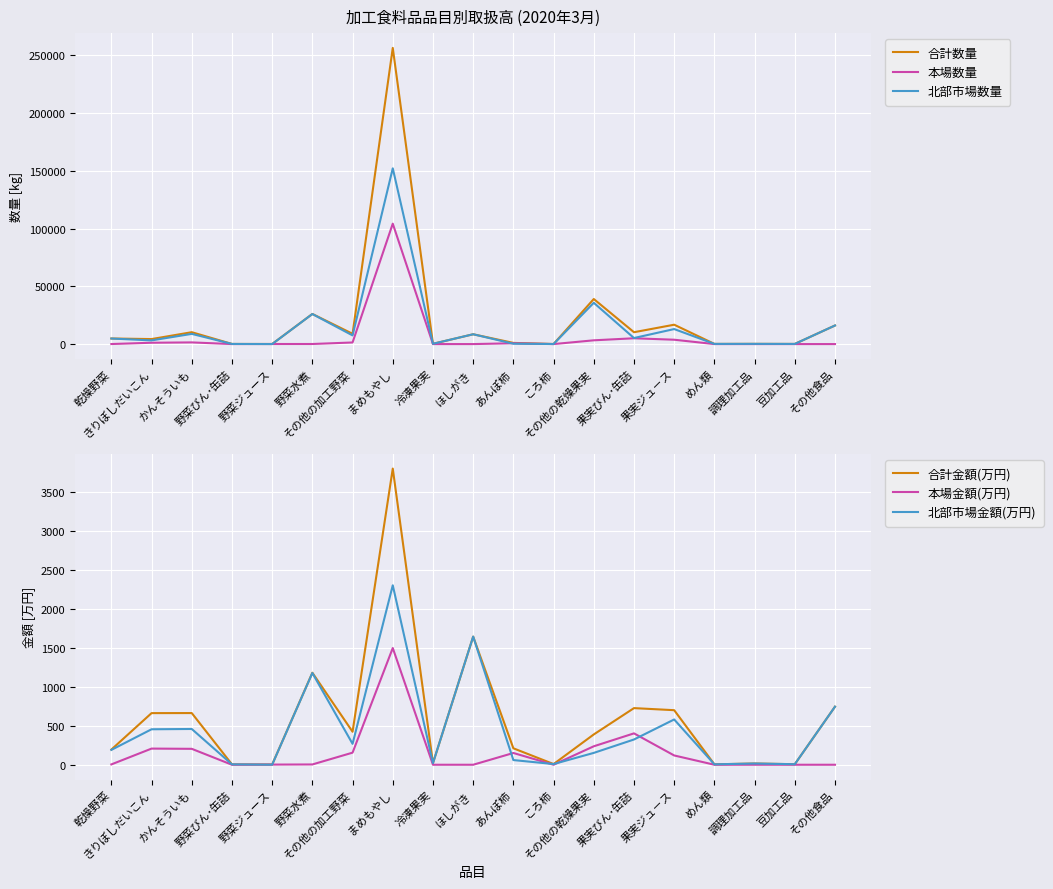

Where does the 北部市場金額(万円) series first go above 190?

乾燥野菜